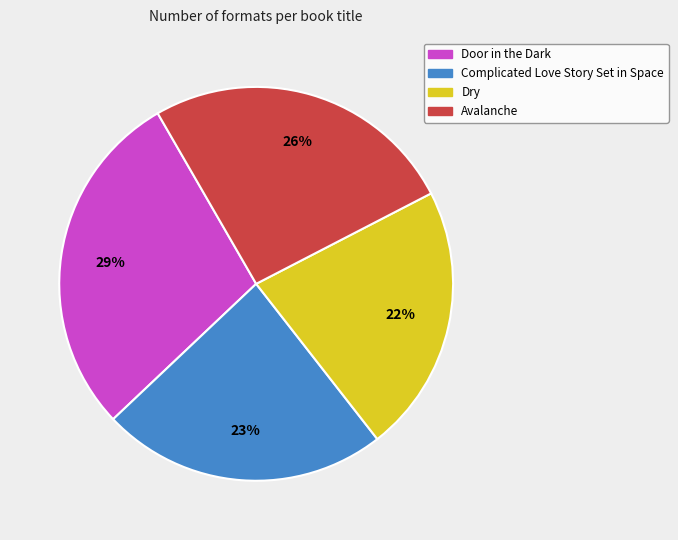

How many slices are in this pie chart?

4